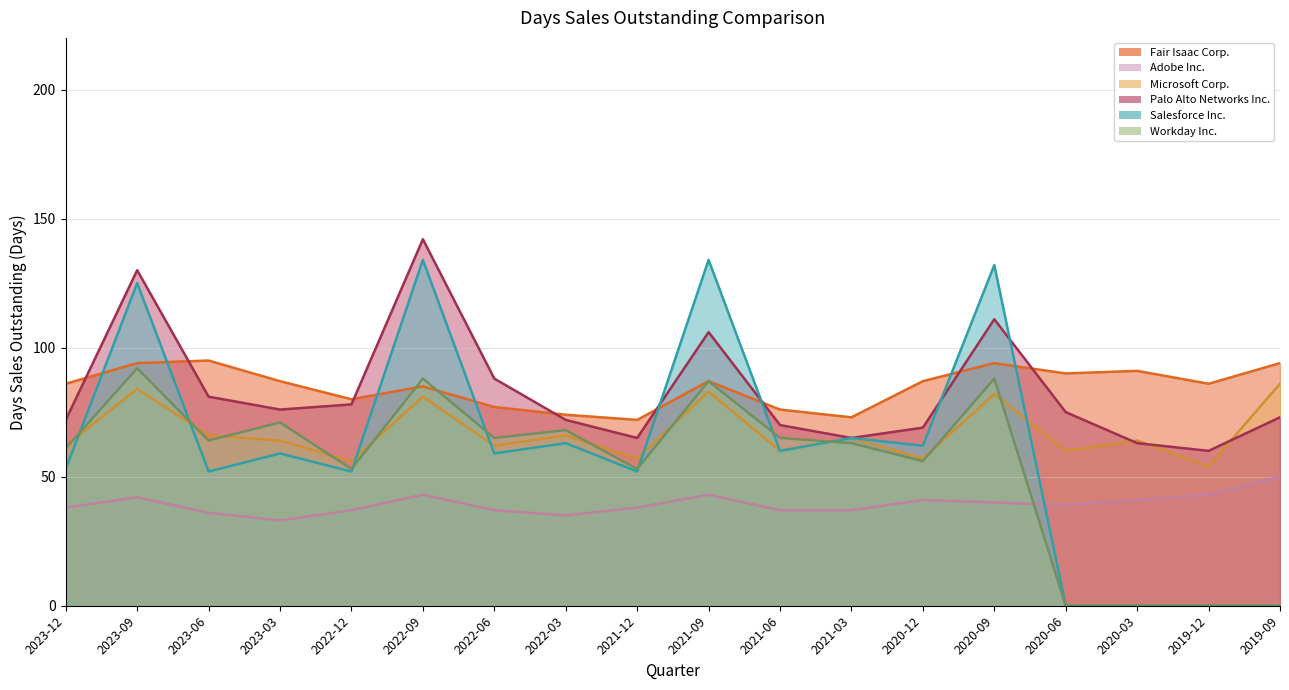

What is the difference between the maximum and minimum values in the Workday Inc. series?

92